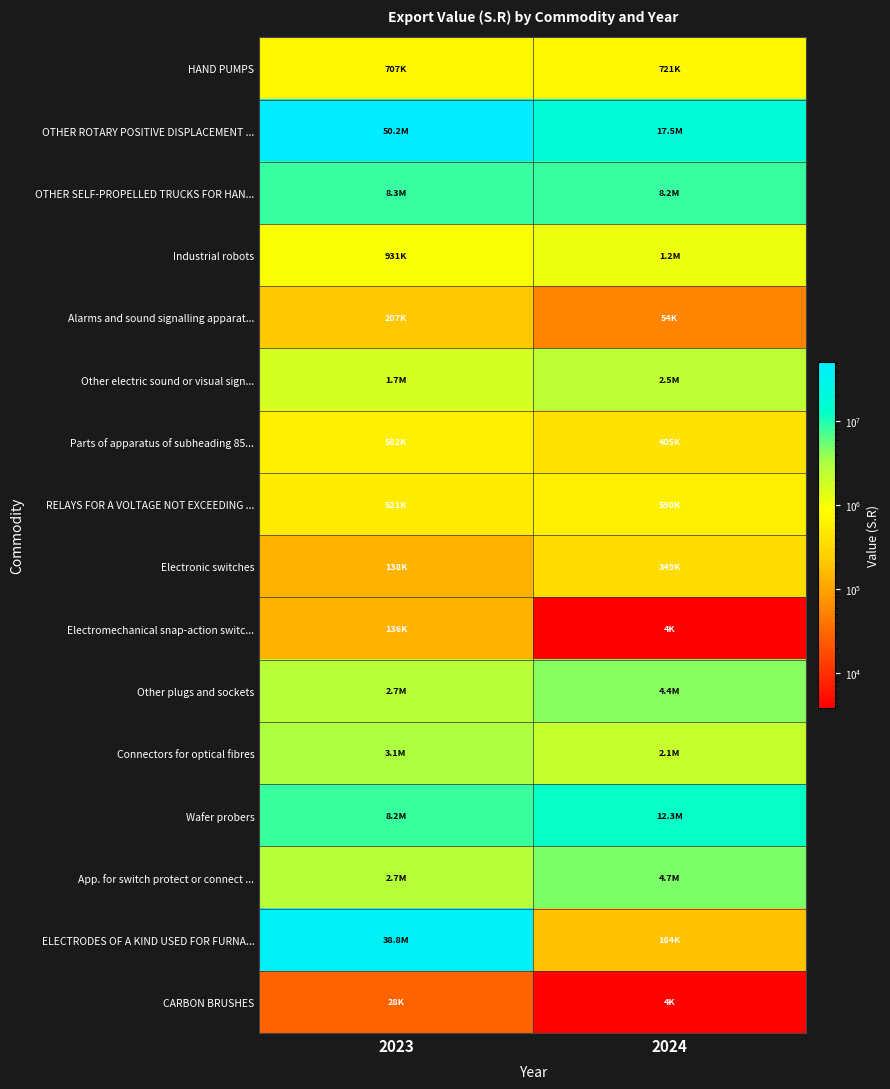

Which series has the largest total across all categories?

OTHER ROTARY POSITIVE DISPLACEMENT ...